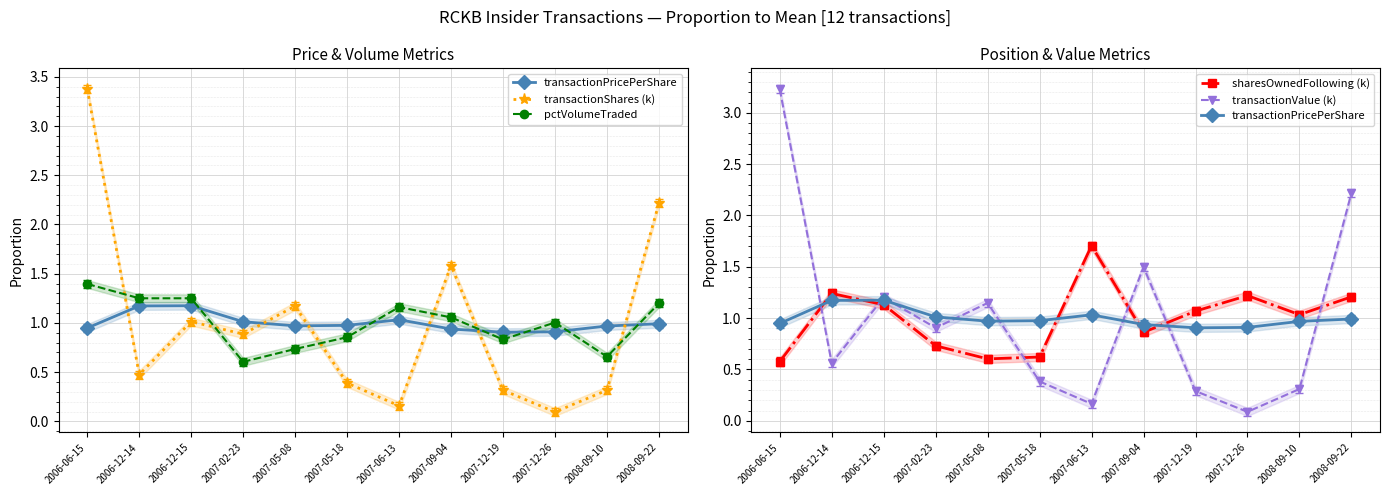

What is the value of the transactionShares (k) point at the 11th from the left?

0.3